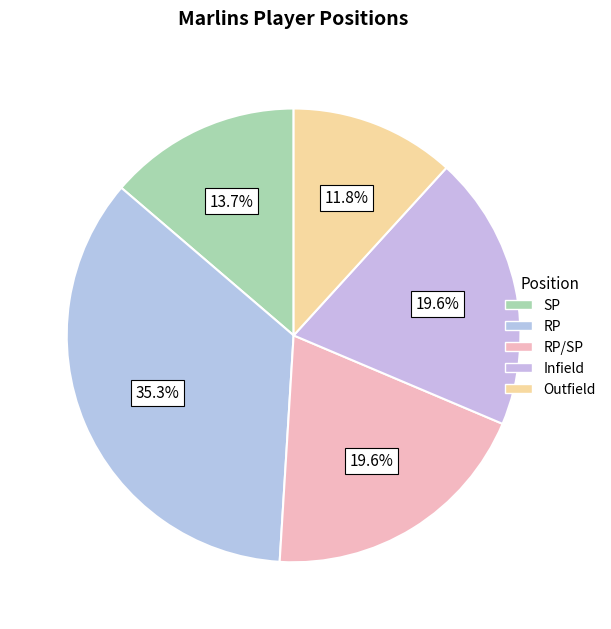

Count the number of slices in the pie.

5